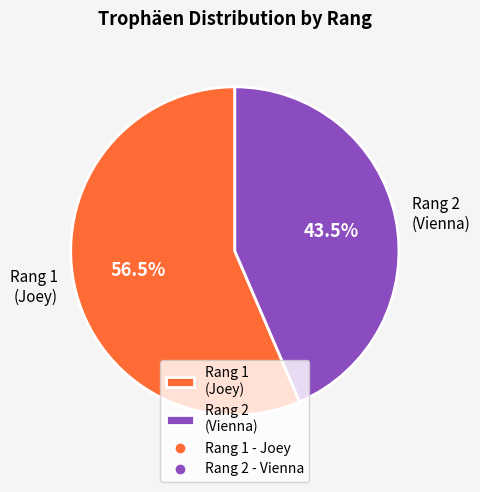

How many segments does this pie chart have?

2